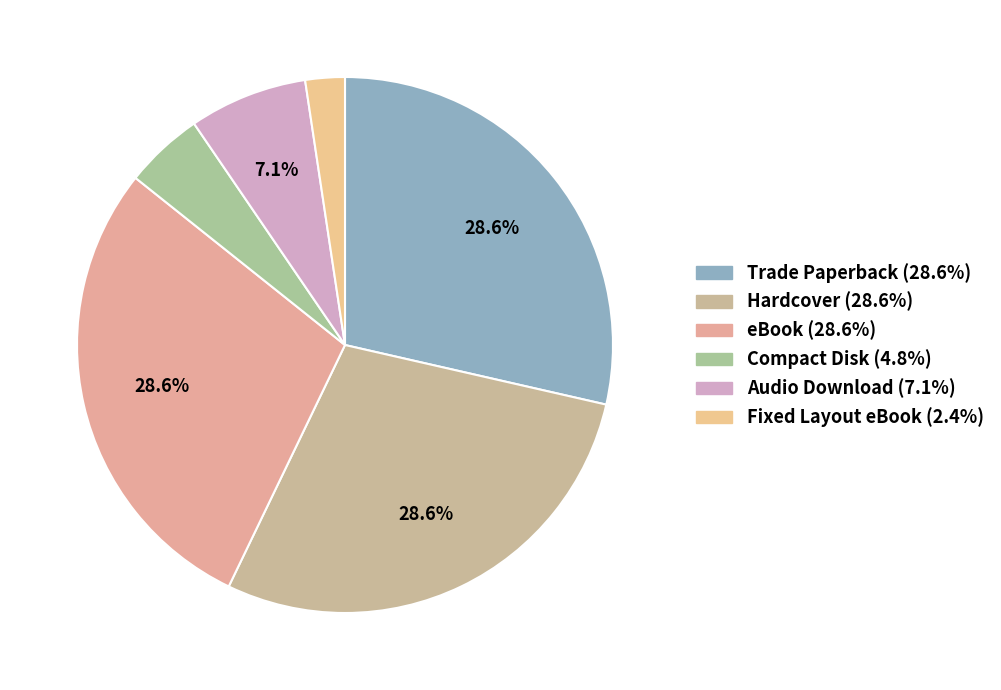

How many slices are in this pie chart?

6